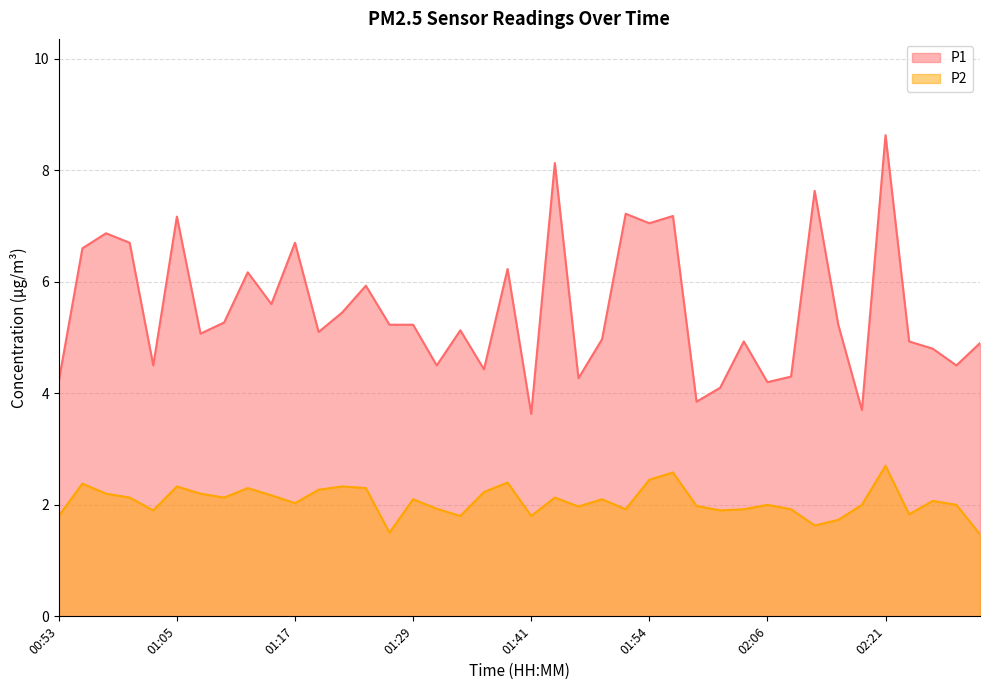

List the series in order of their peak value, lowest first.

P2, P1